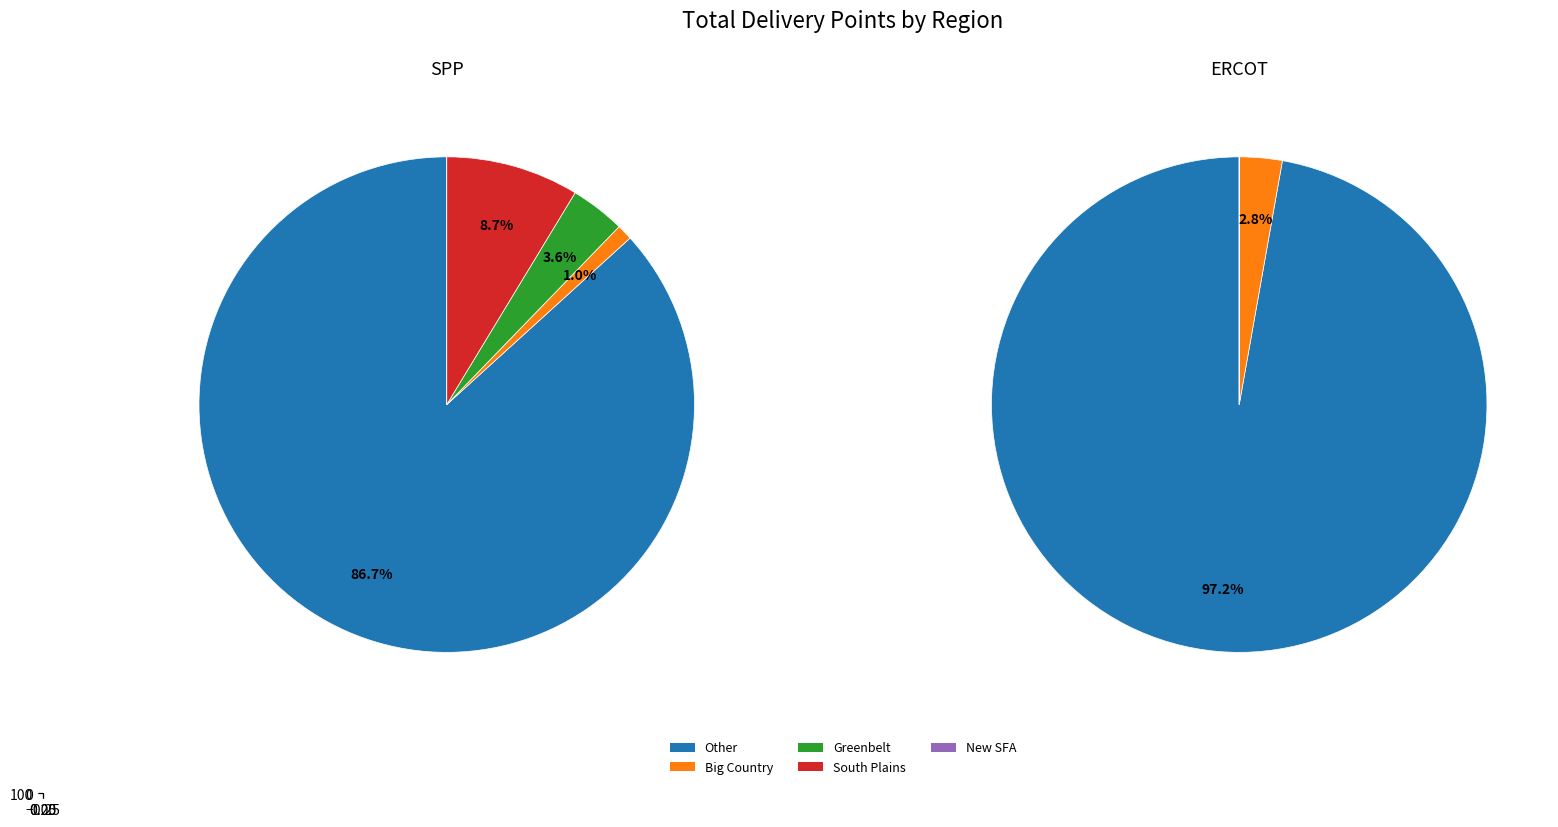

How many slices are in this pie chart?

5